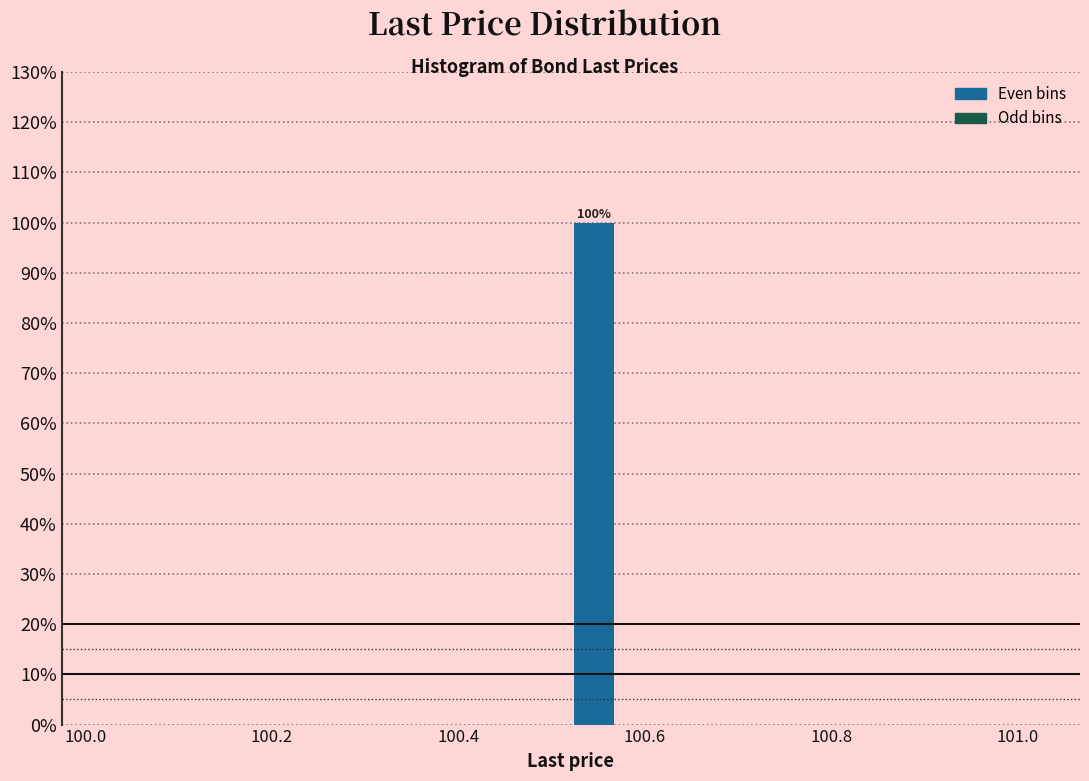

Read against the x-axis, roughly where is the centre of the tallest bar?

100.54